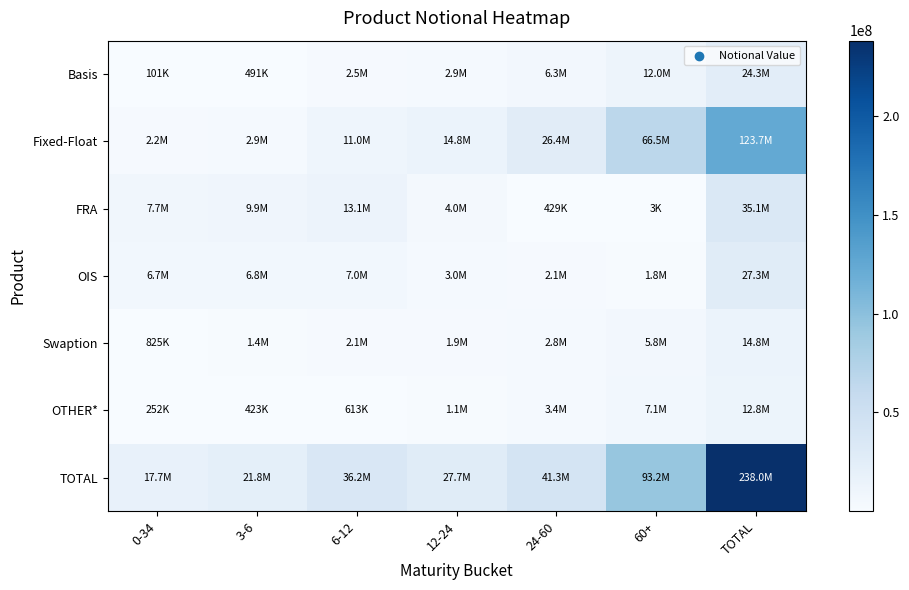

How many data points does each series have?

7